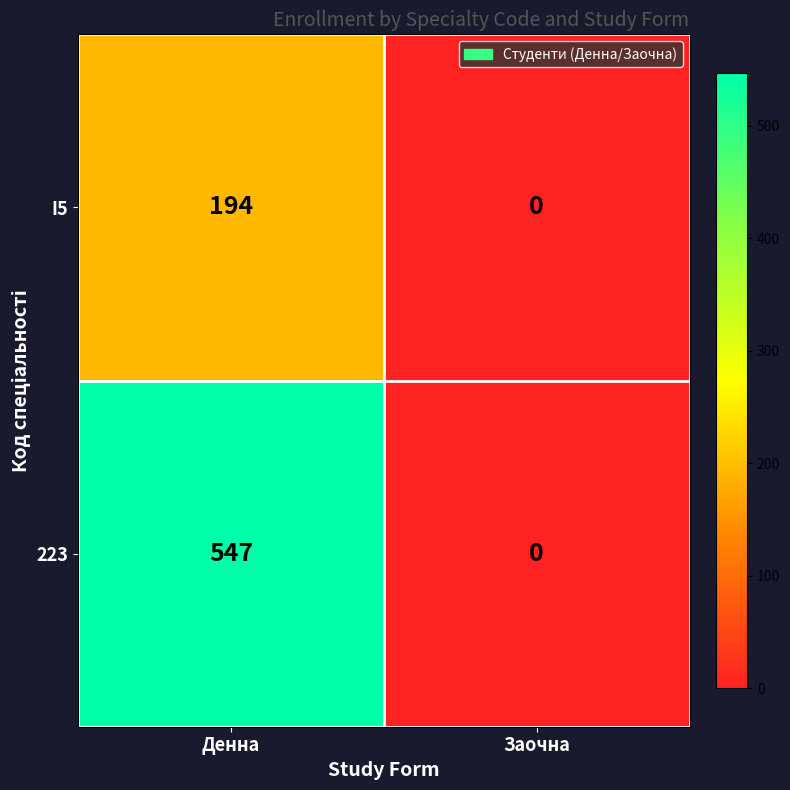

The 223 series shows 337 at Денна. True or false?

False